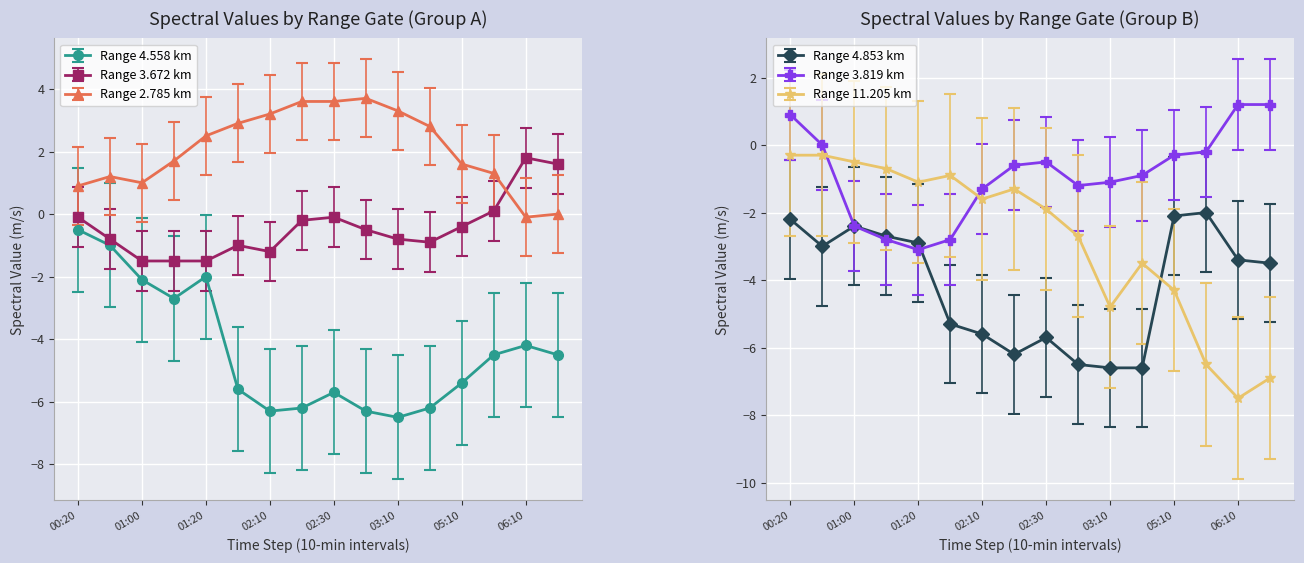

At how many categories does at least one series exceed 2?

8